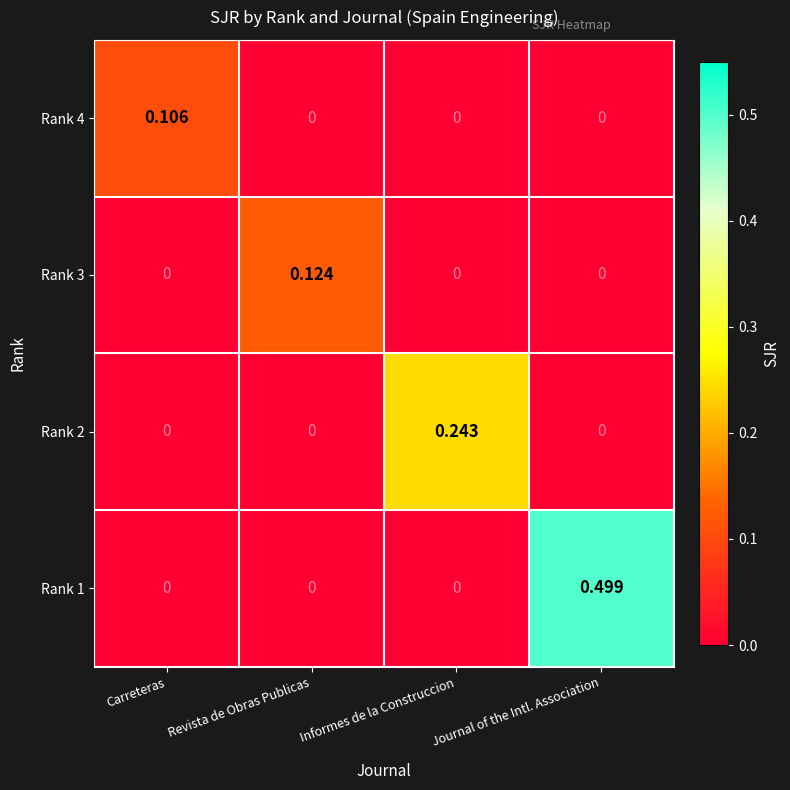

Is the value of Rank 4 at Carreteras greater than the value of Rank 2 at Journal of the Intl. Association?

Yes